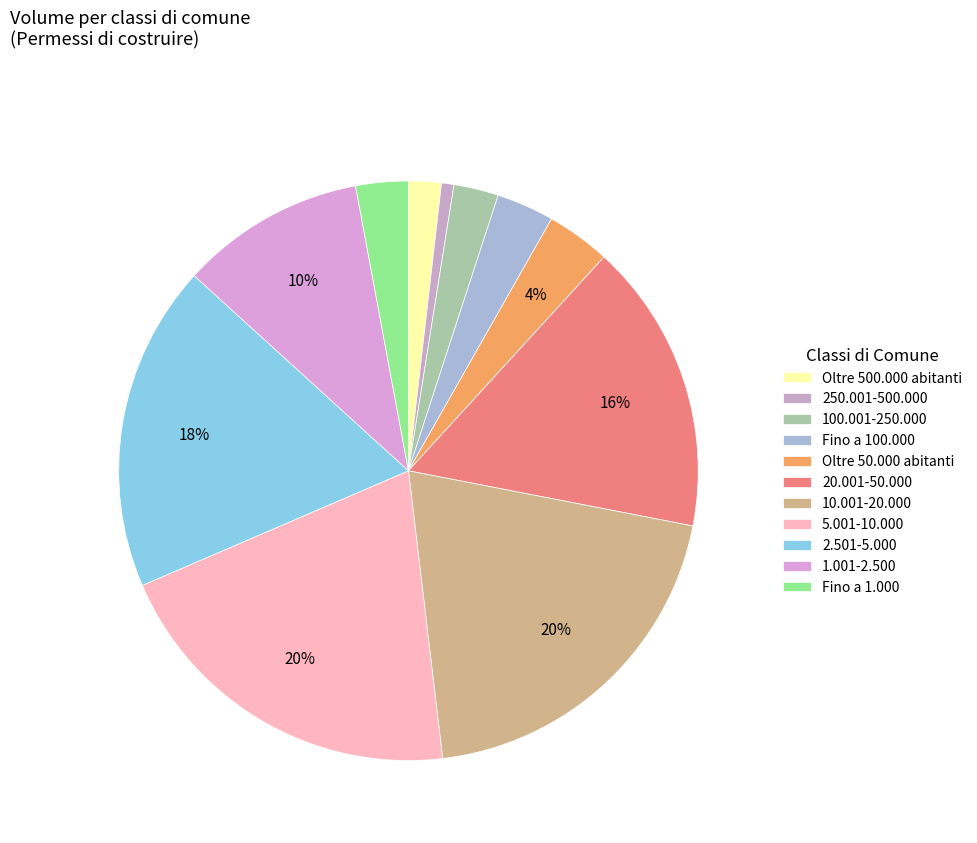

Does Oltre 50.000 abitanti account for over 50% of the chart?

No